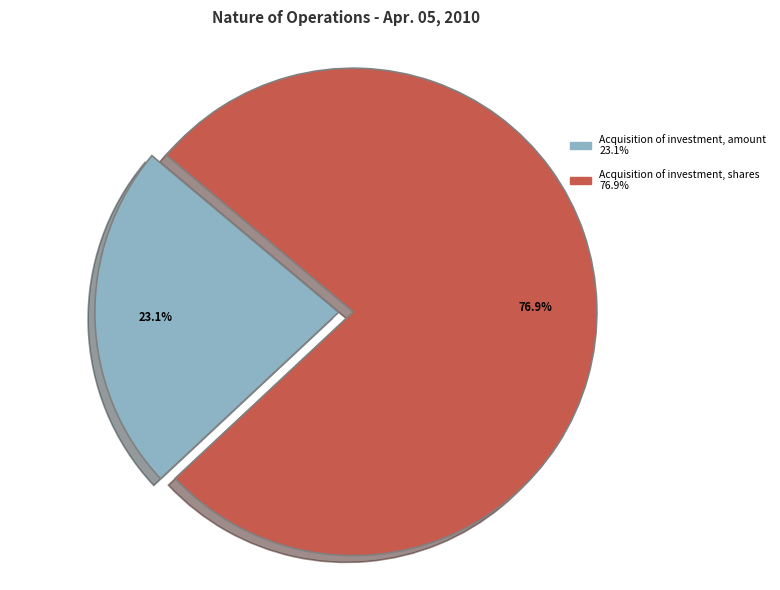

How many segments does this pie chart have?

2